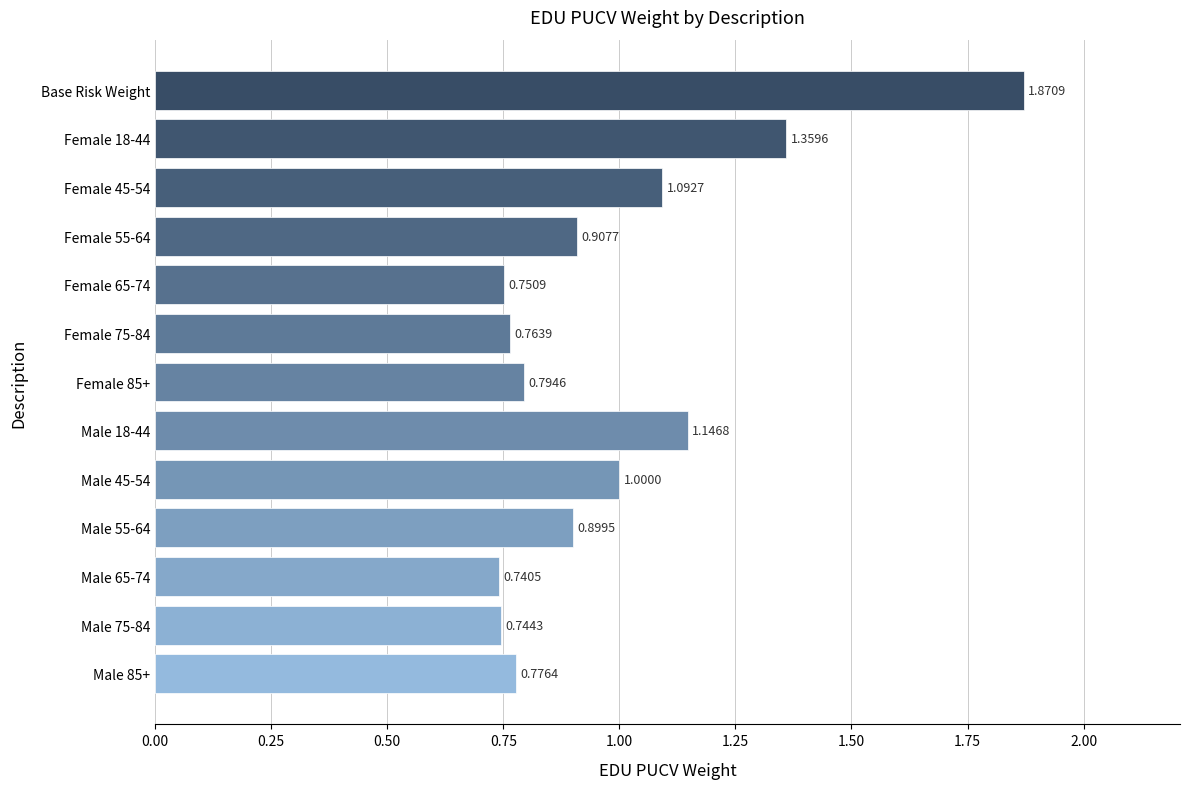

What is the change in value from Female 45-54 to Female 85+?

-0.3